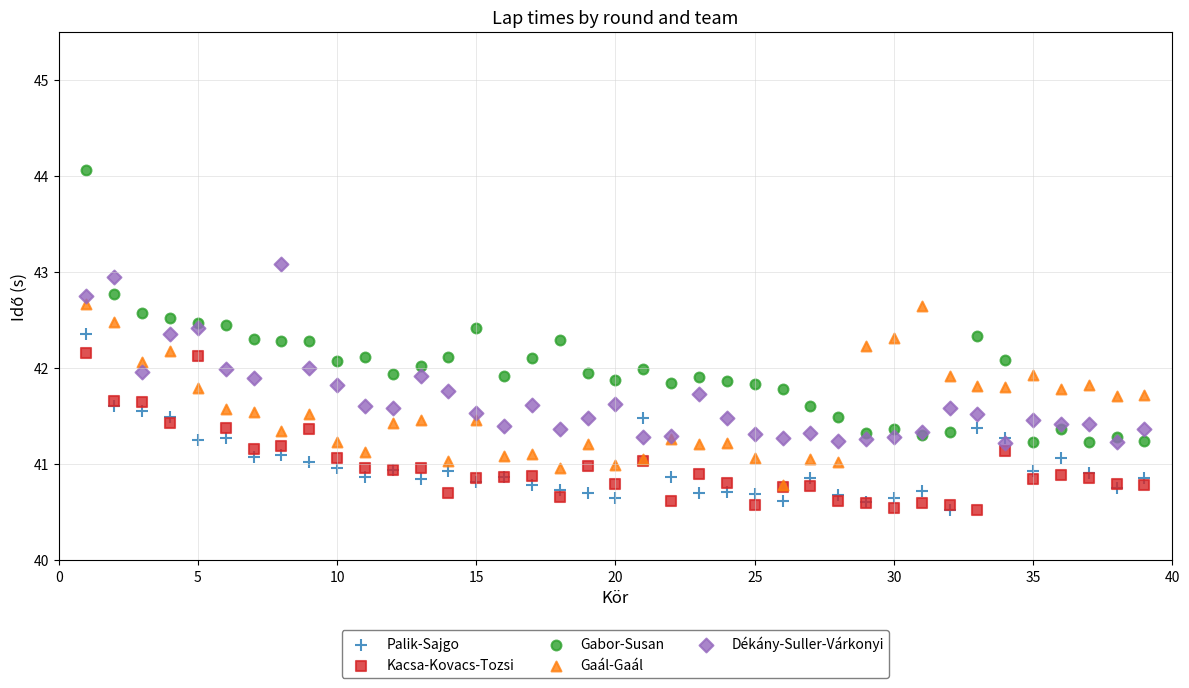

What are all the series names shown in the legend?

Palik-Sajgo, Kacsa-Kovacs-Tozsi, Gabor-Susan, Gaál-Gaál, Dékány-Suller-Várkonyi